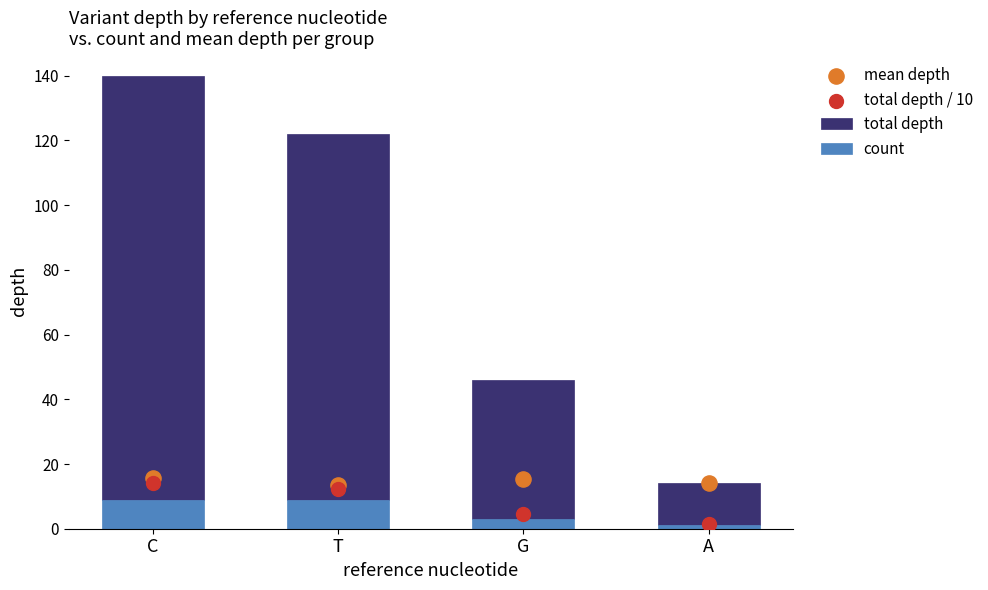

At which category is the sum across all series the highest?

C